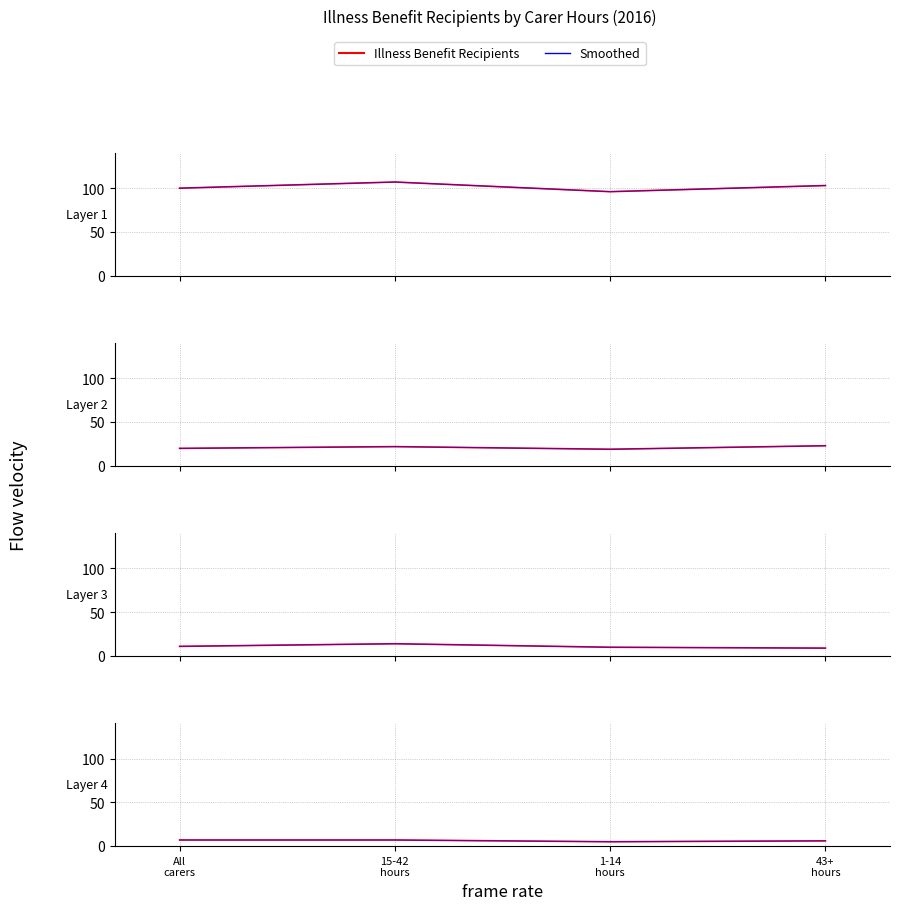

Which category has the highest value across all series?

15-42 hours